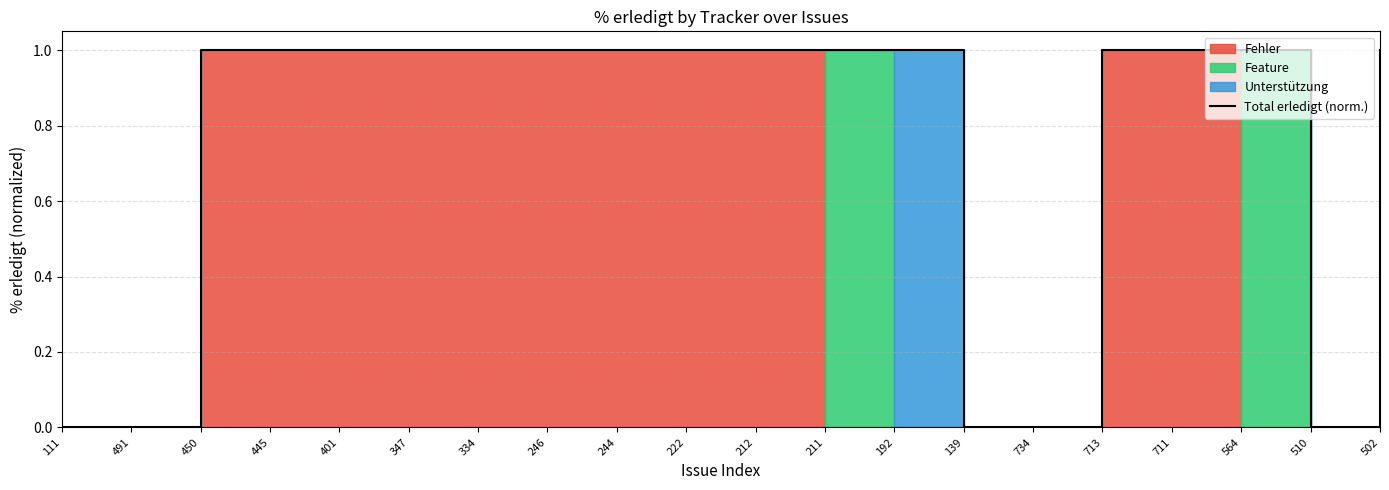

What is the change in value from 491 to 711?

+1